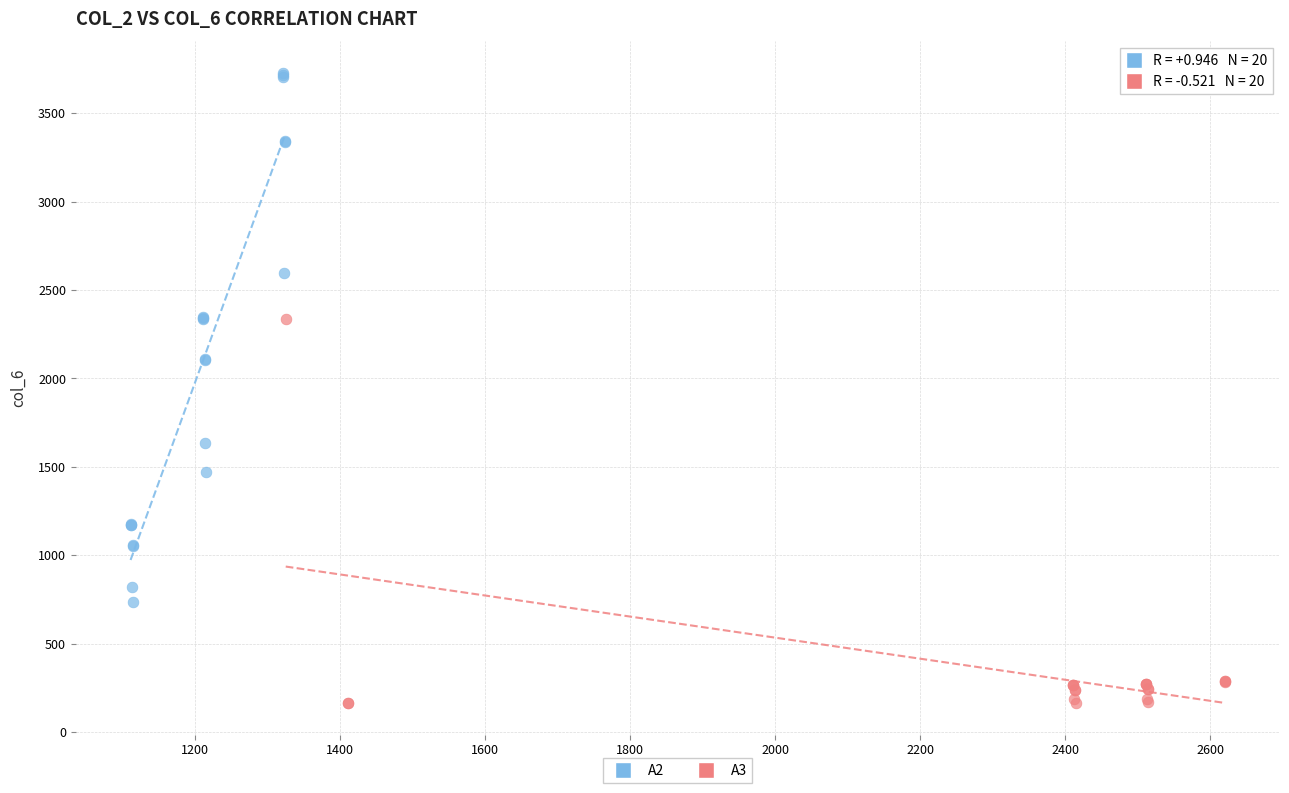

Which series contains the highest Y value?

A2